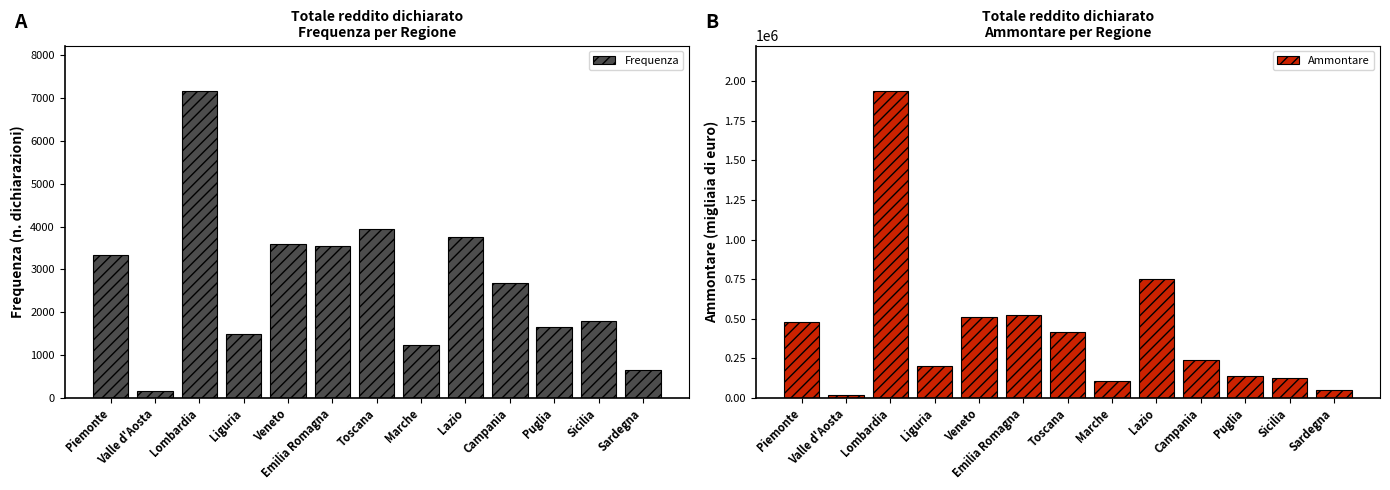

Between Lombardia and Sicilia, which is larger?

Lombardia